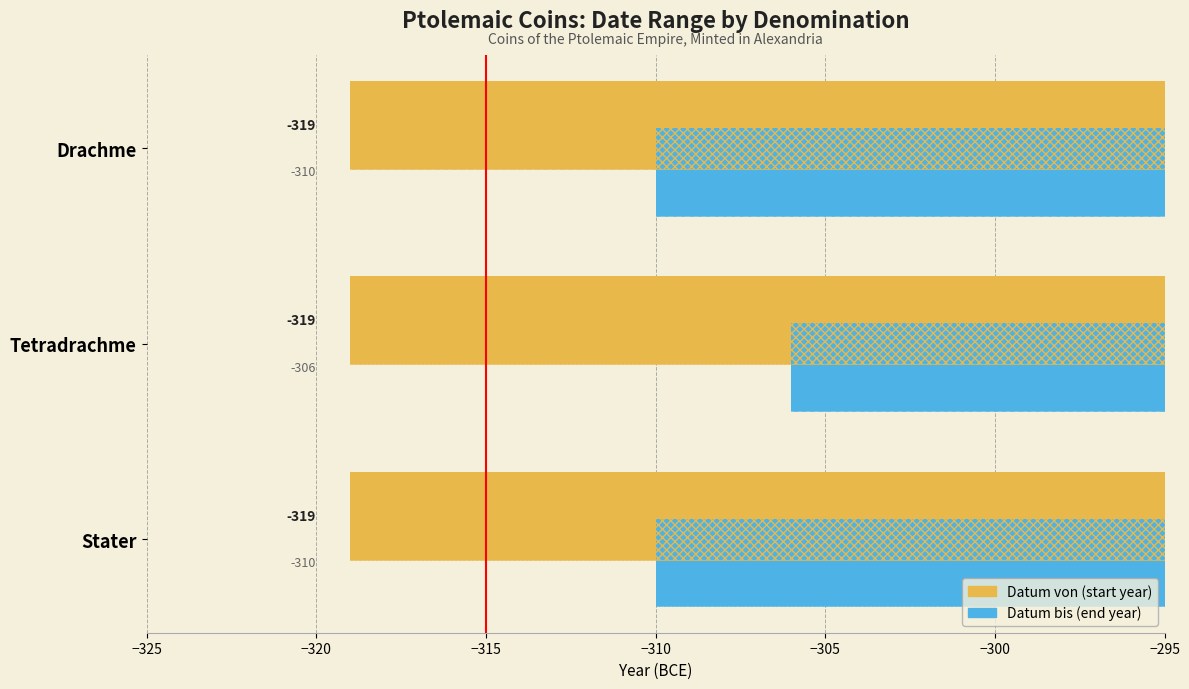

How many distinct data groups are displayed?

2